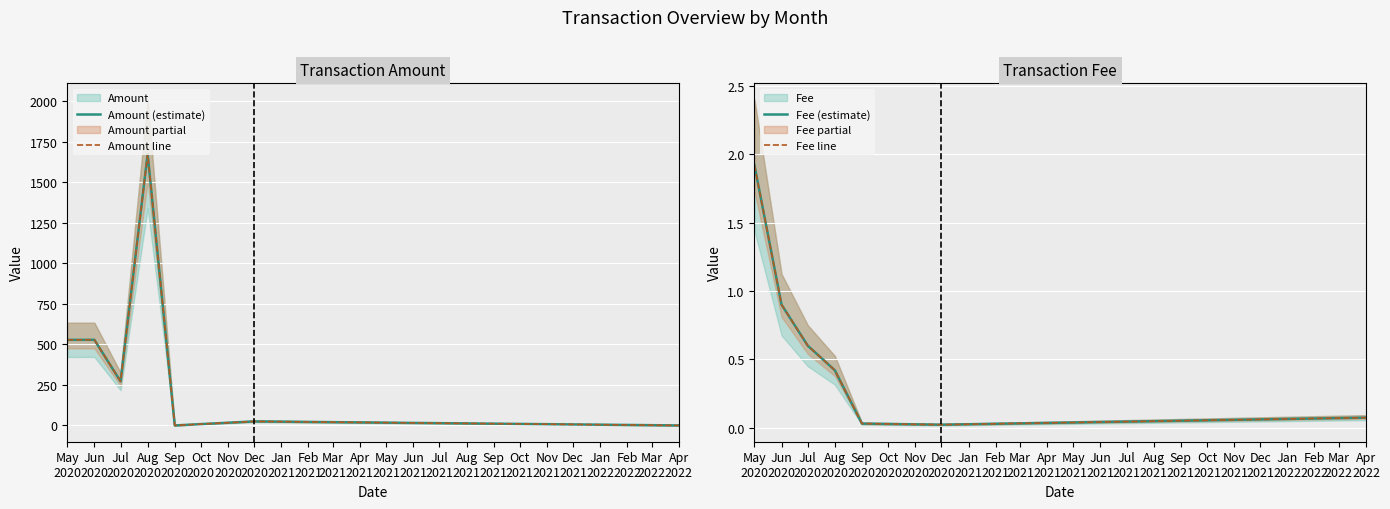

What is the label of the 7th point from the right?

May
2020